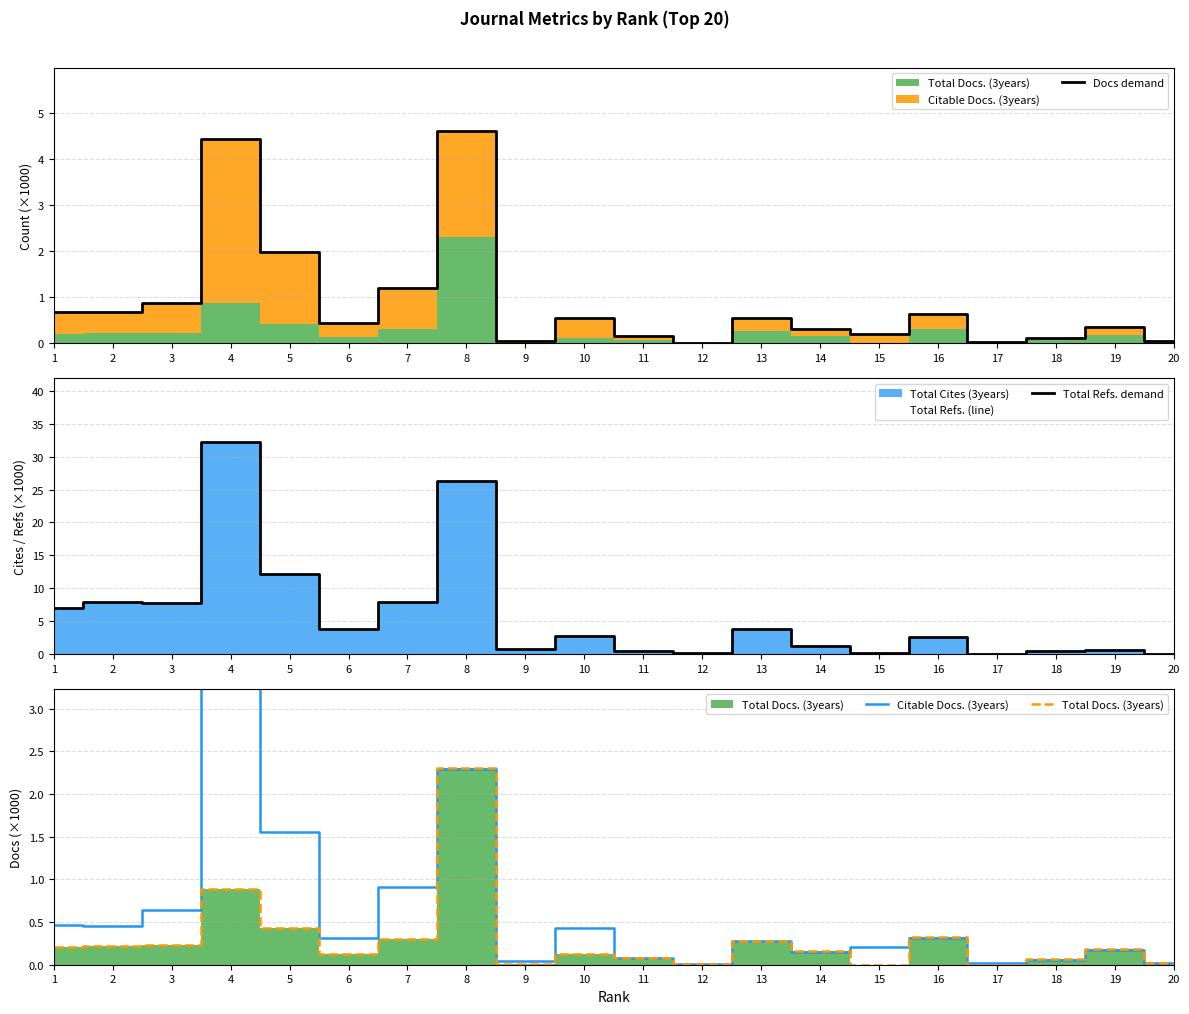

How many lines are shown in the chart?

4